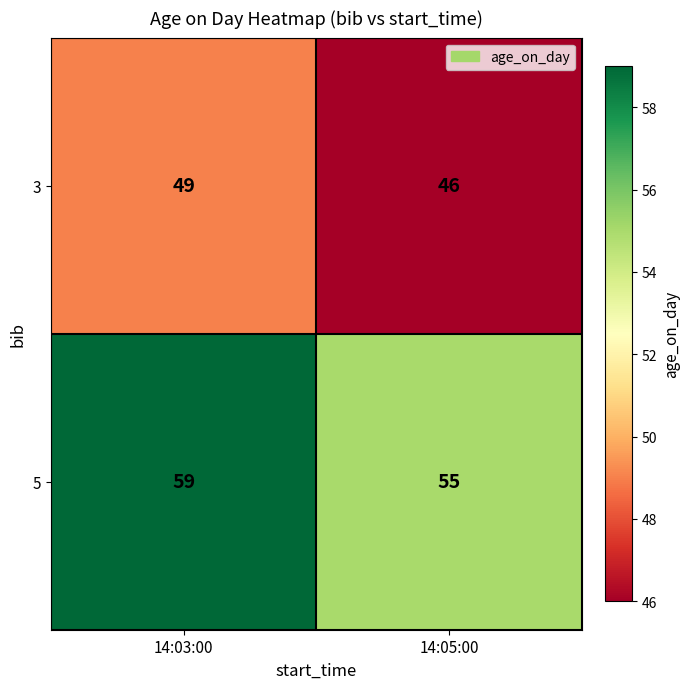

Which series has the largest total across all categories?

5